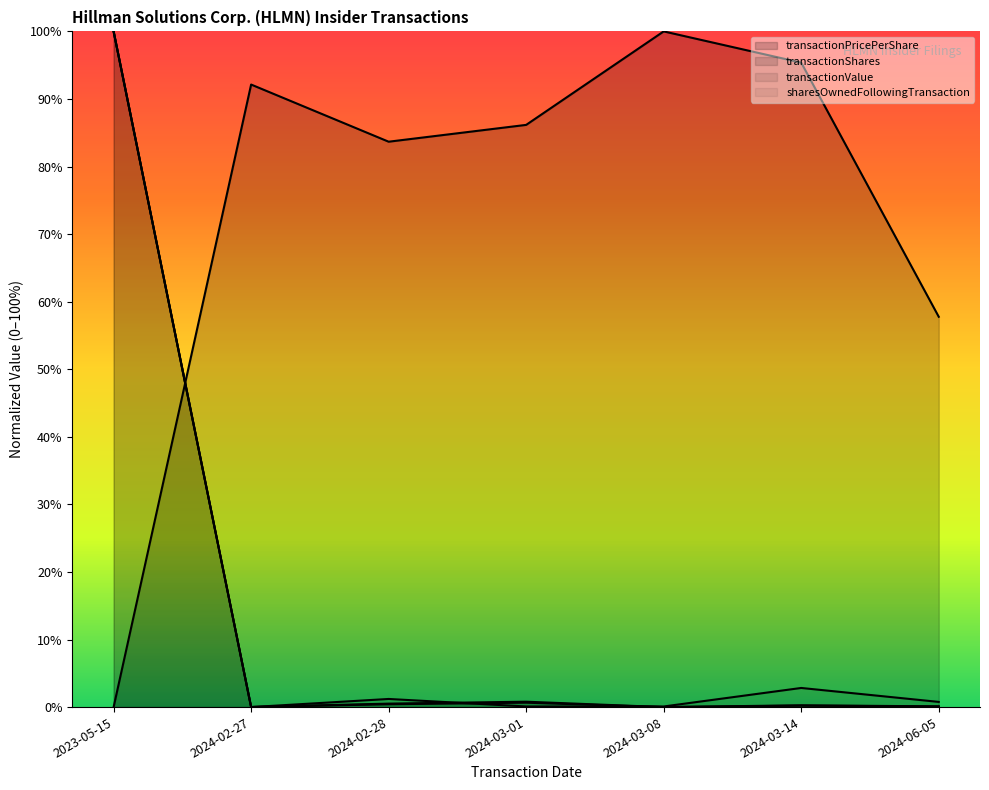

What is the highest value of the sharesOwnedFollowingTransaction series?

1.0